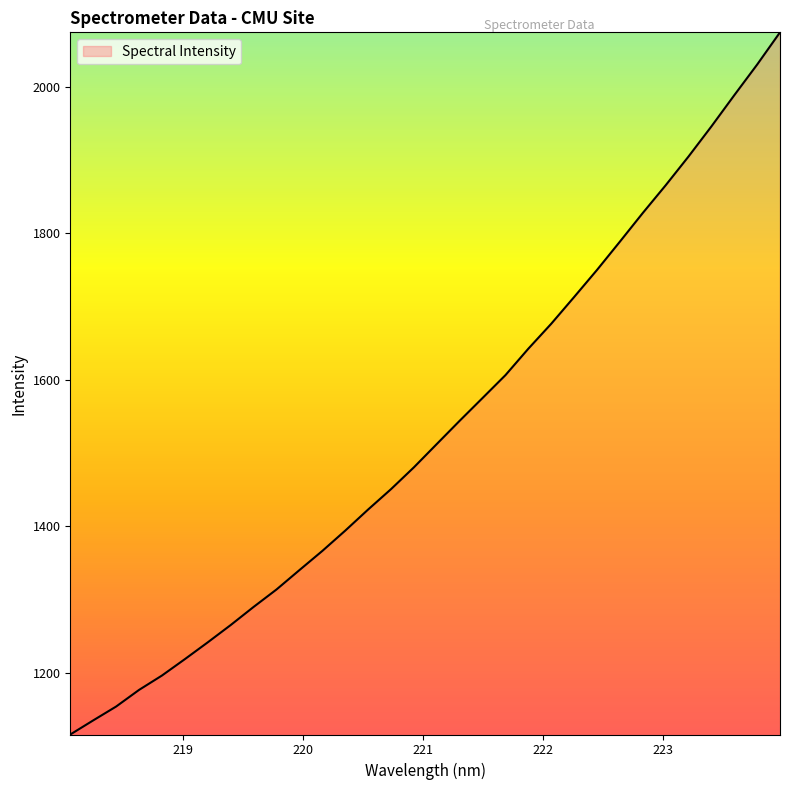

What is the difference between the maximum and minimum values?

959.5